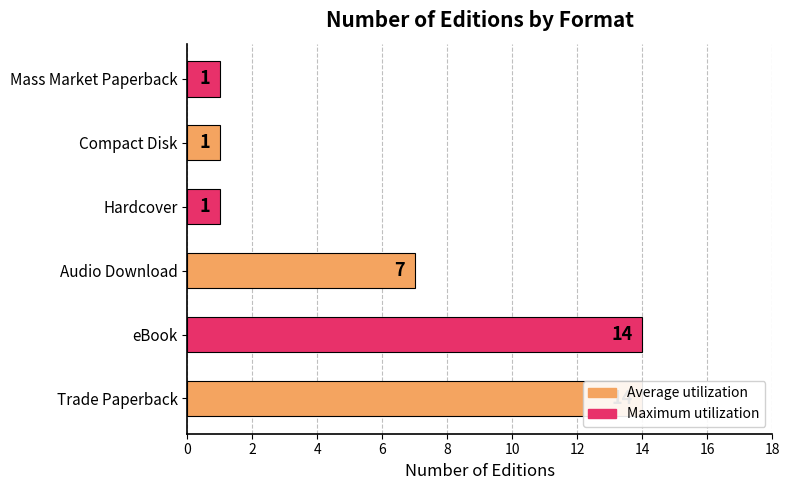

What is the average value?

6